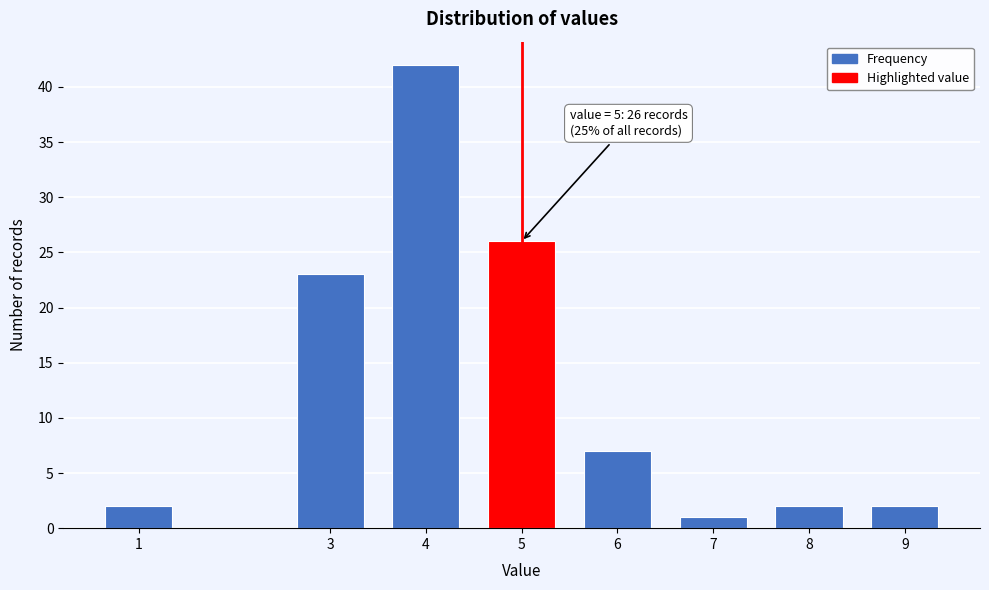

Reading left to right, transcribe all the data shown in this chart.

2	23	42	26	7	1	2	2